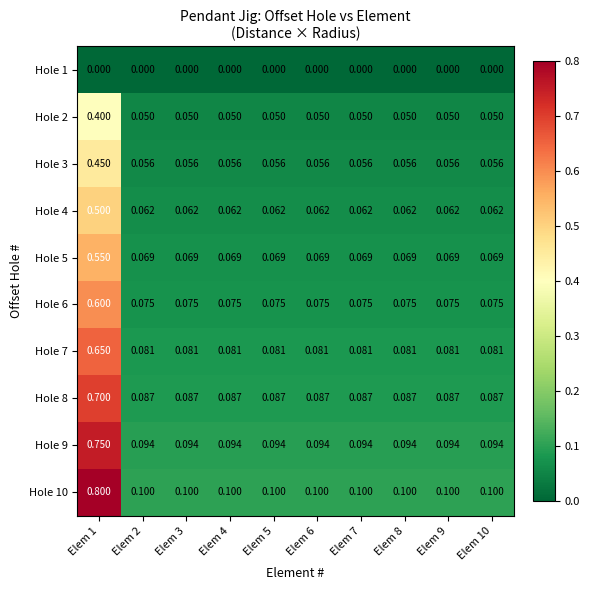

Is the value of Hole 6 at Elem 6 greater than the value of Hole 10 at Elem 8?

No